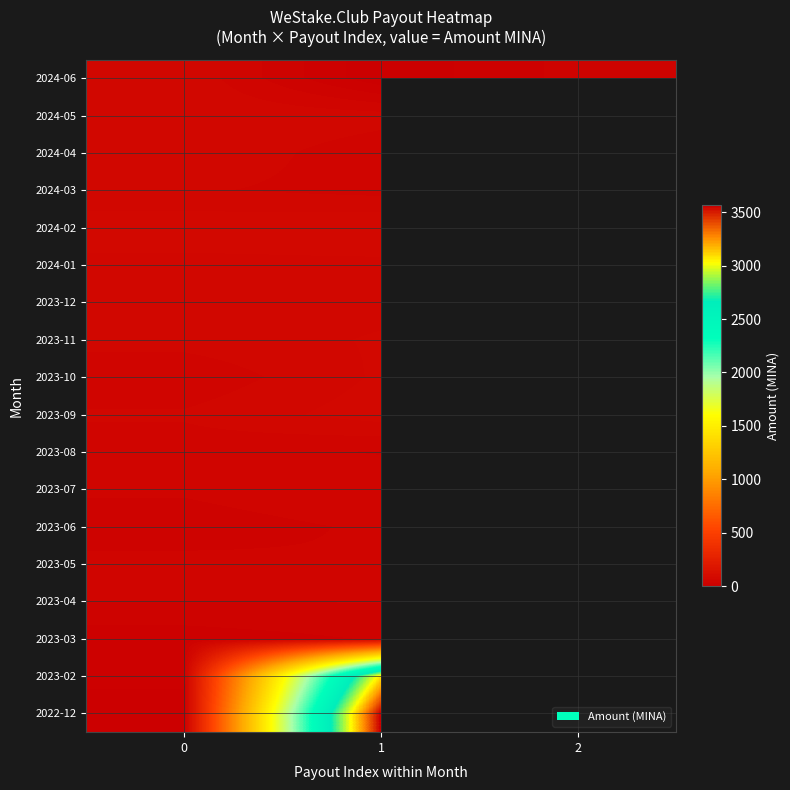

Is the value of 2024-03 at 0 greater than the value of 2023-10 at 1?

No